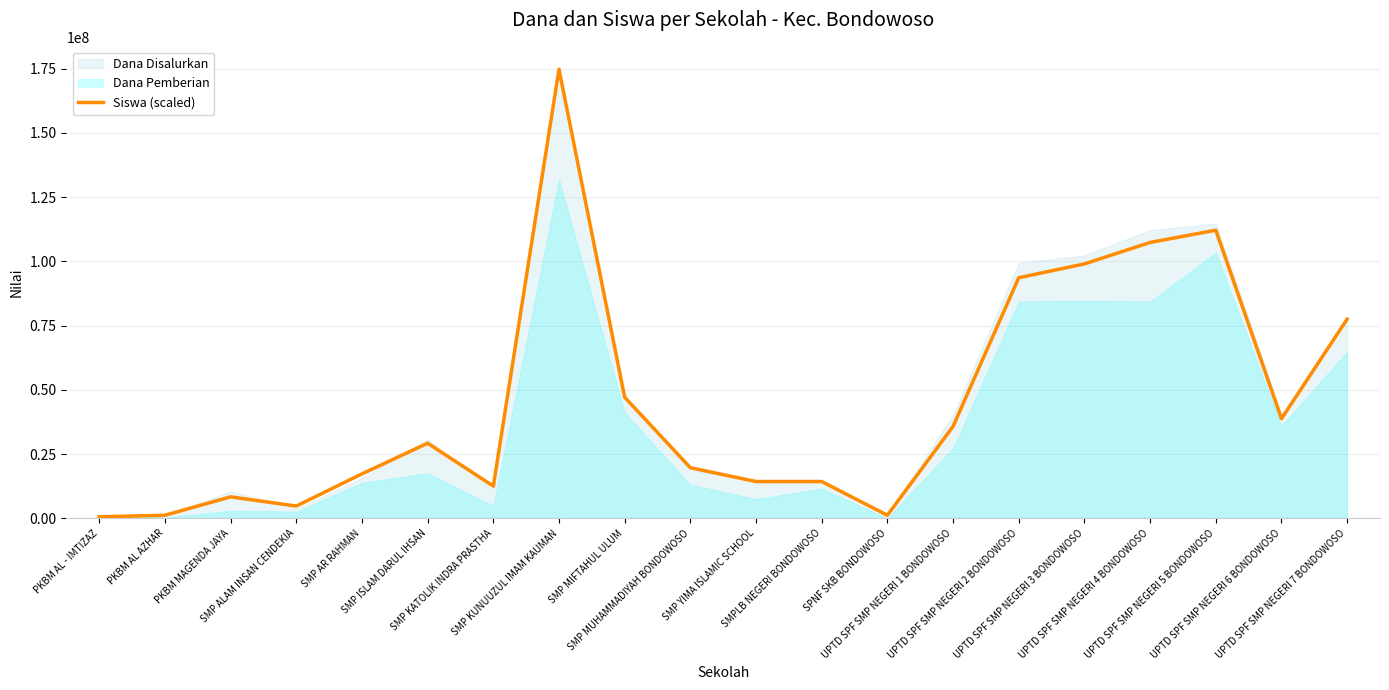

True or false: the data shows 14313993.2 at SMP YIMA ISLAMIC SCHOOL.

True